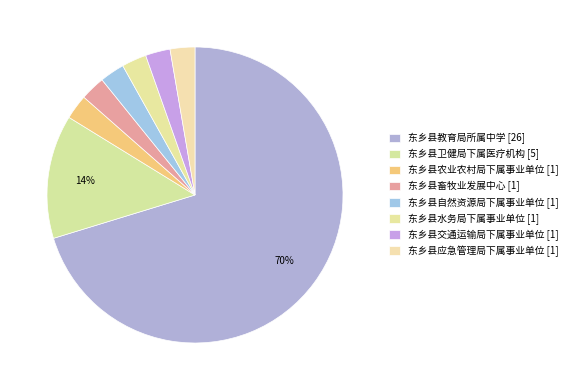

Which category has the biggest portion of the pie?

东乡县教育局所属中学